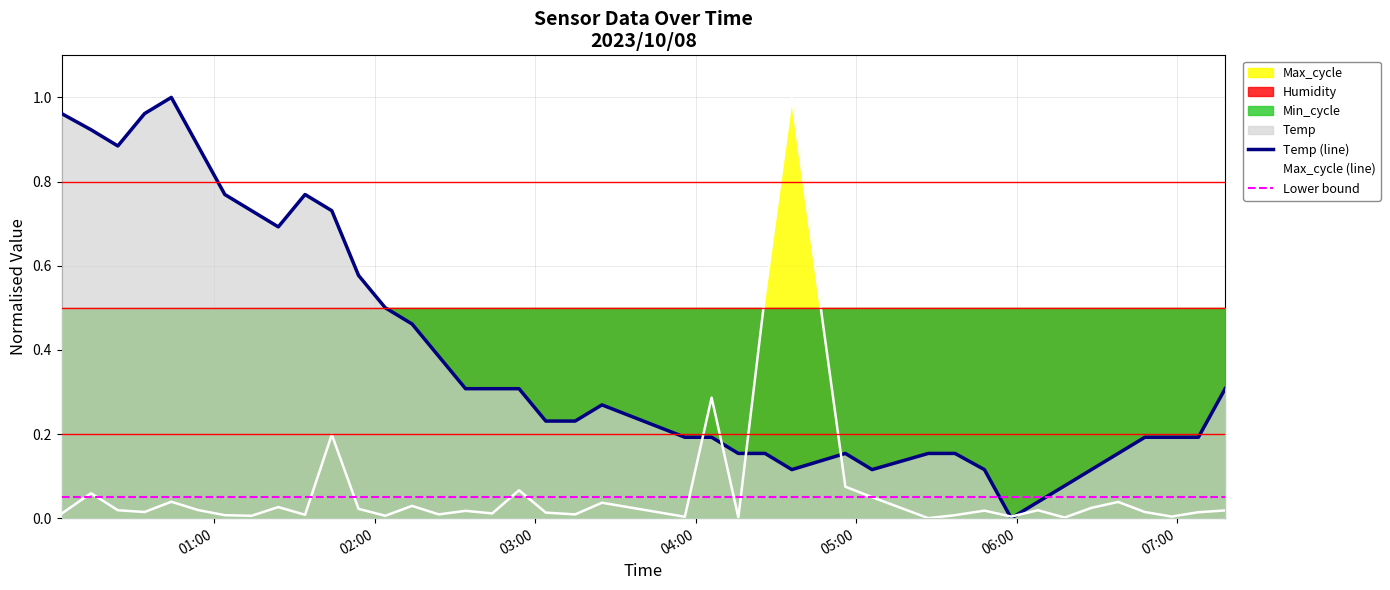

Which series has the widest spread of values?

Temp (line)